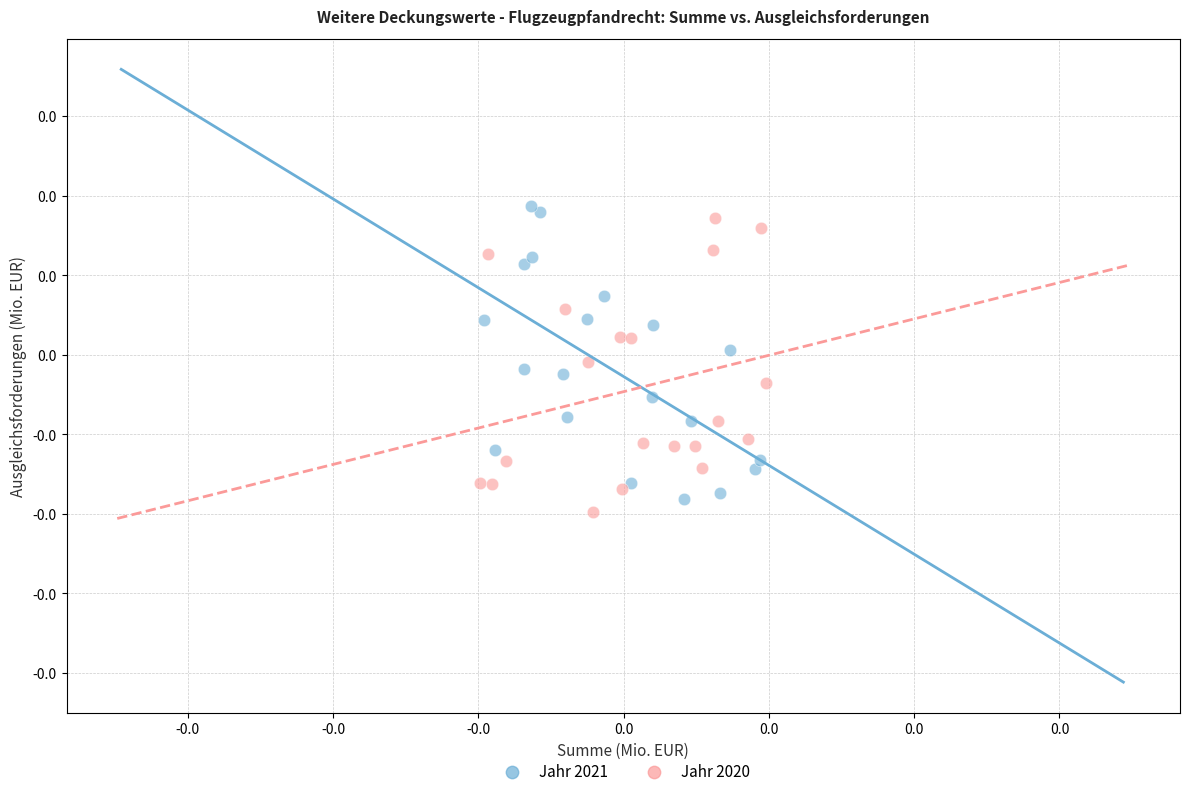

What are all the series names shown in the legend?

Jahr 2021, Jahr 2020